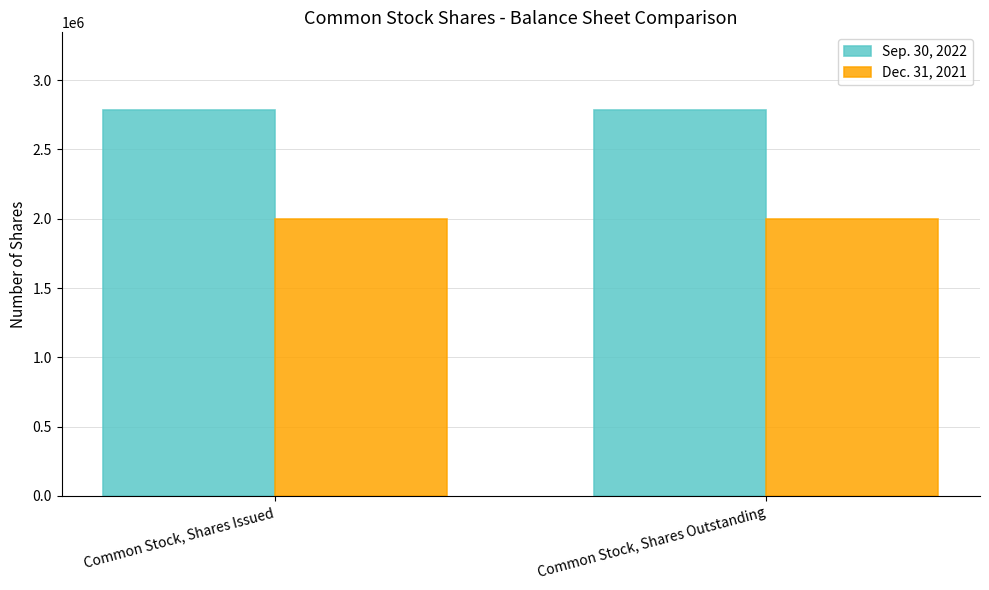

Reading right to left, list all the values displayed in this chart.

Sep. 30, 2022: 2787000	2787000
Dec. 31, 2021: 2000000	2000000